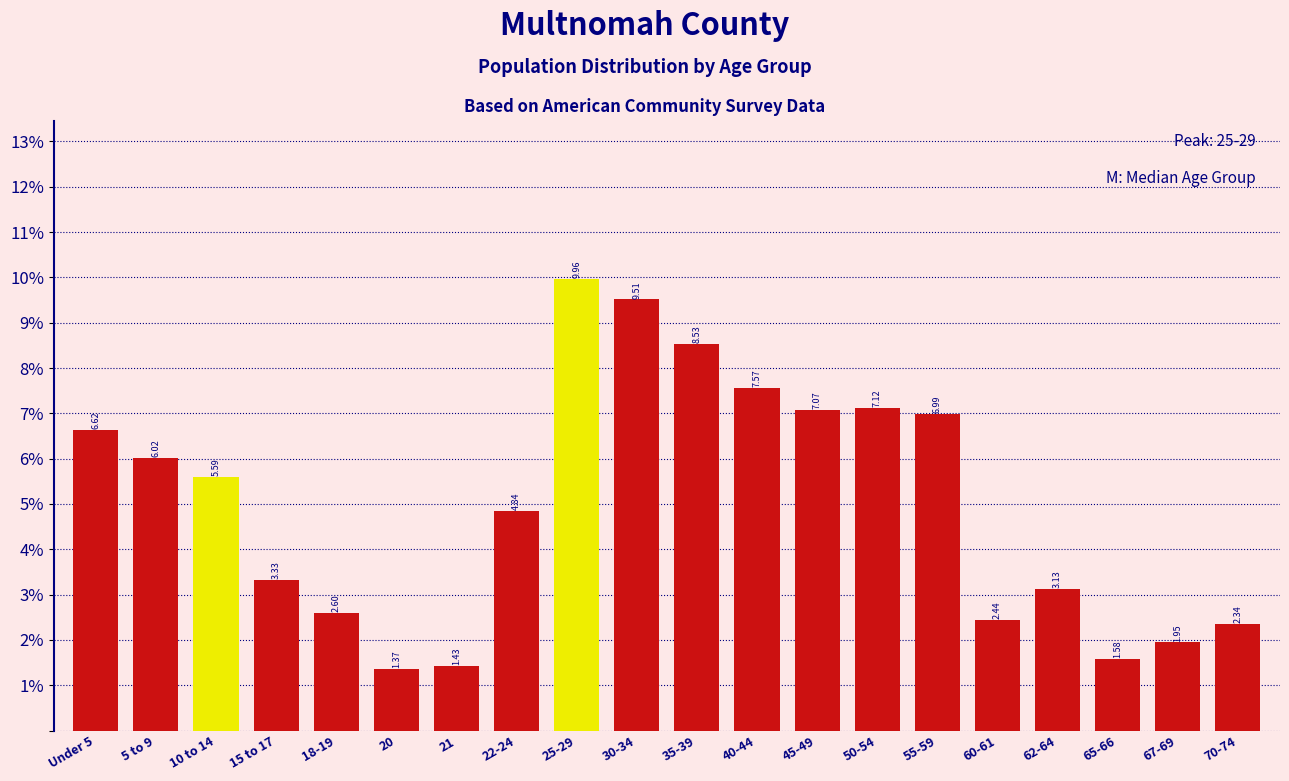

List the labels in order of value, smallest first.

20, 21, 65-66, 67-69, 70-74, 60-61, 18-19, 62-64, 15 to 17, 22-24, 10 to 14, 5 to 9, Under 5, 55-59, 45-49, 50-54, 40-44, 35-39, 30-34, 25-29